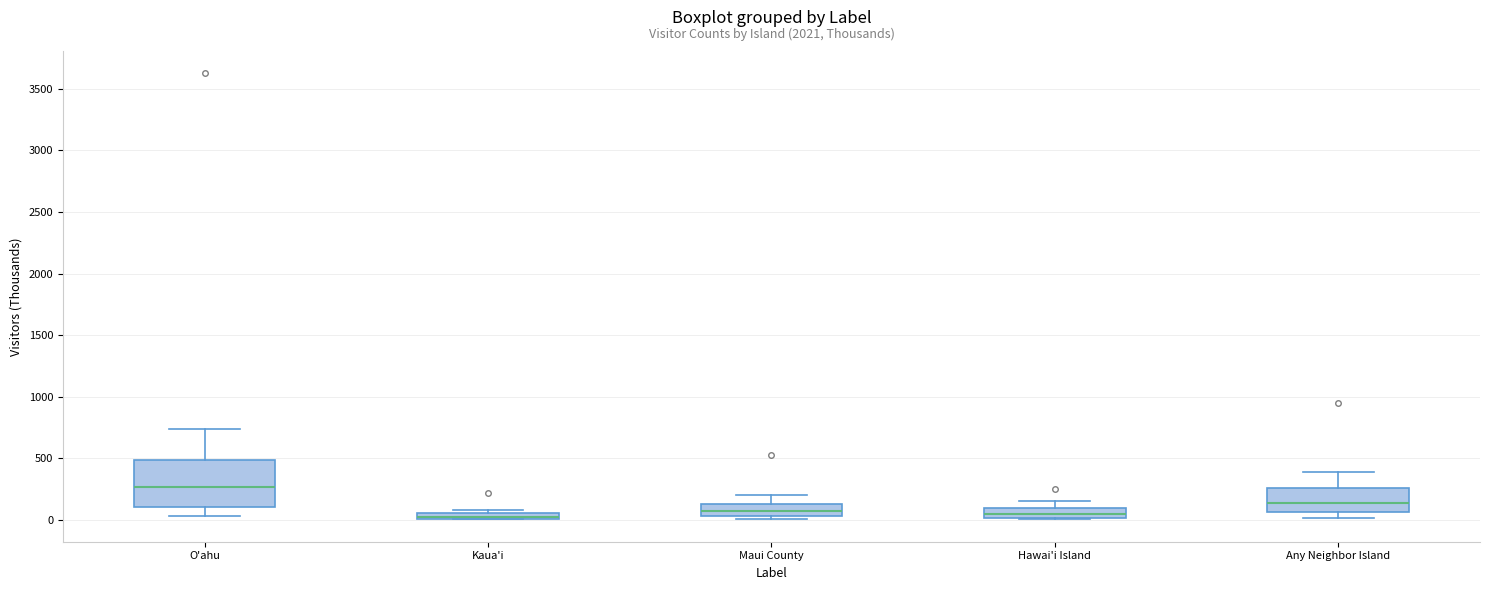

Where is the lower edge of the box for Hawai'i Island on the y-axis? The values are not printed on the chart, so give them approximately, as read against the axis.

0